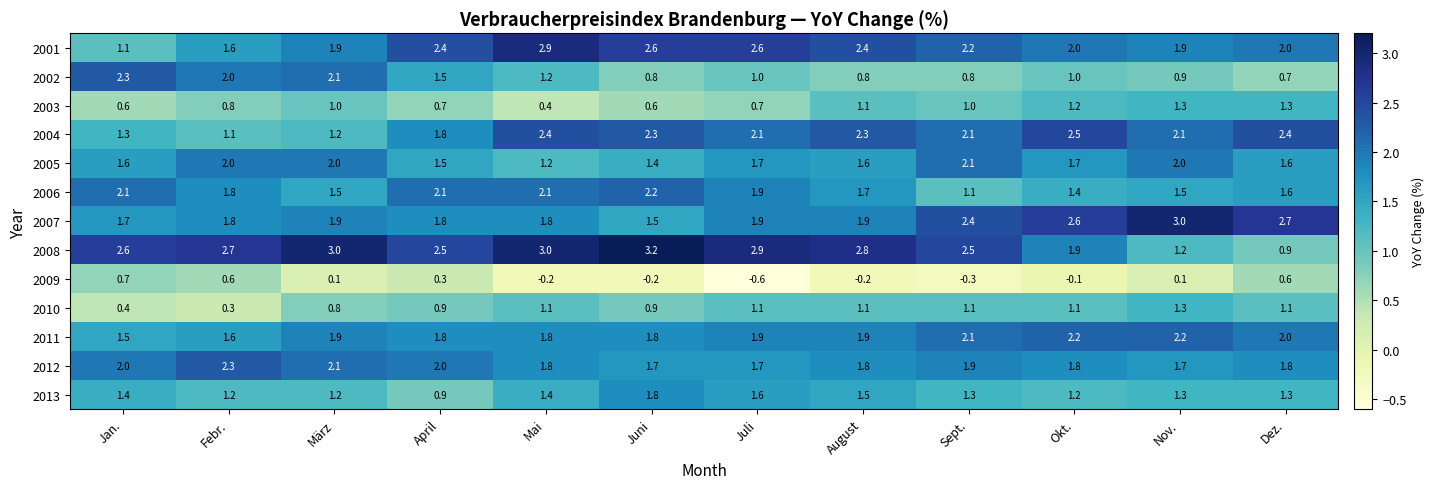

What is the difference between the highest and lowest values at April?

2.2